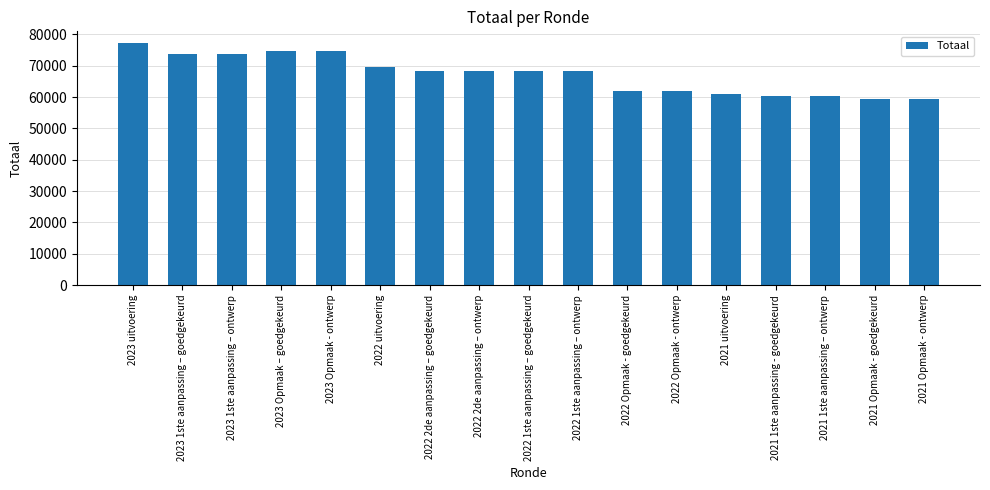

The chart shows a value of 59388 at 2021 Opmaak - goedgekeurd. True or false?

True